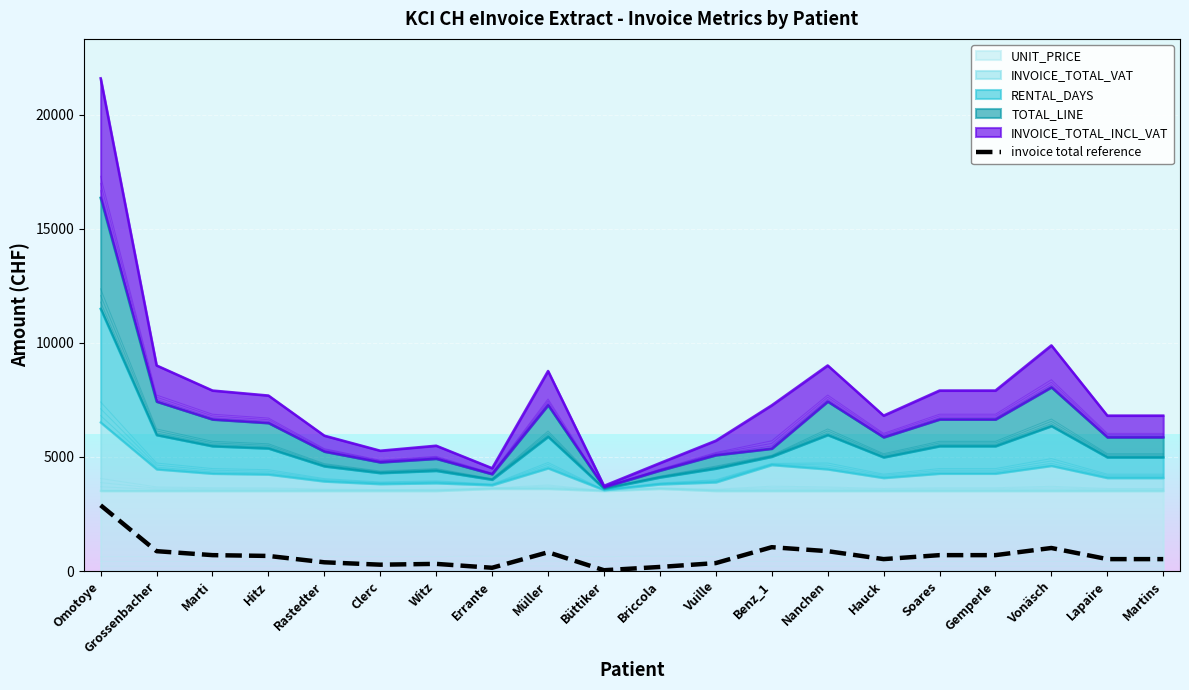

True or false: the data shows 171.6 at Rastedter.

False